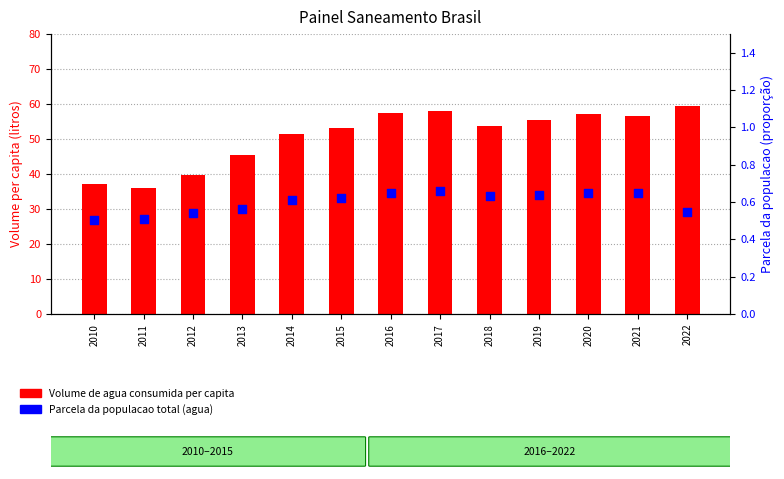

What are all the series names shown in the legend?

Volume de agua consumida per capita, Parcela da populacao total (agua)